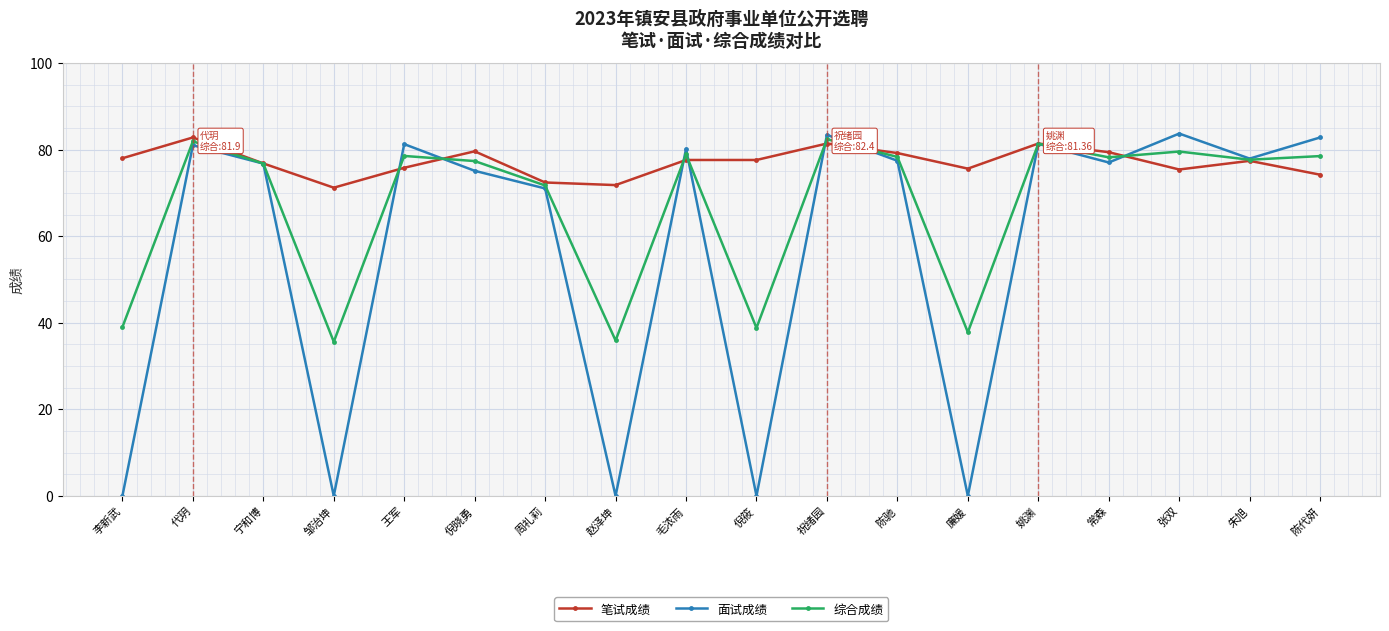

After their last crossing, which series has the higher values: 综合成绩 or 笔试成绩?

综合成绩